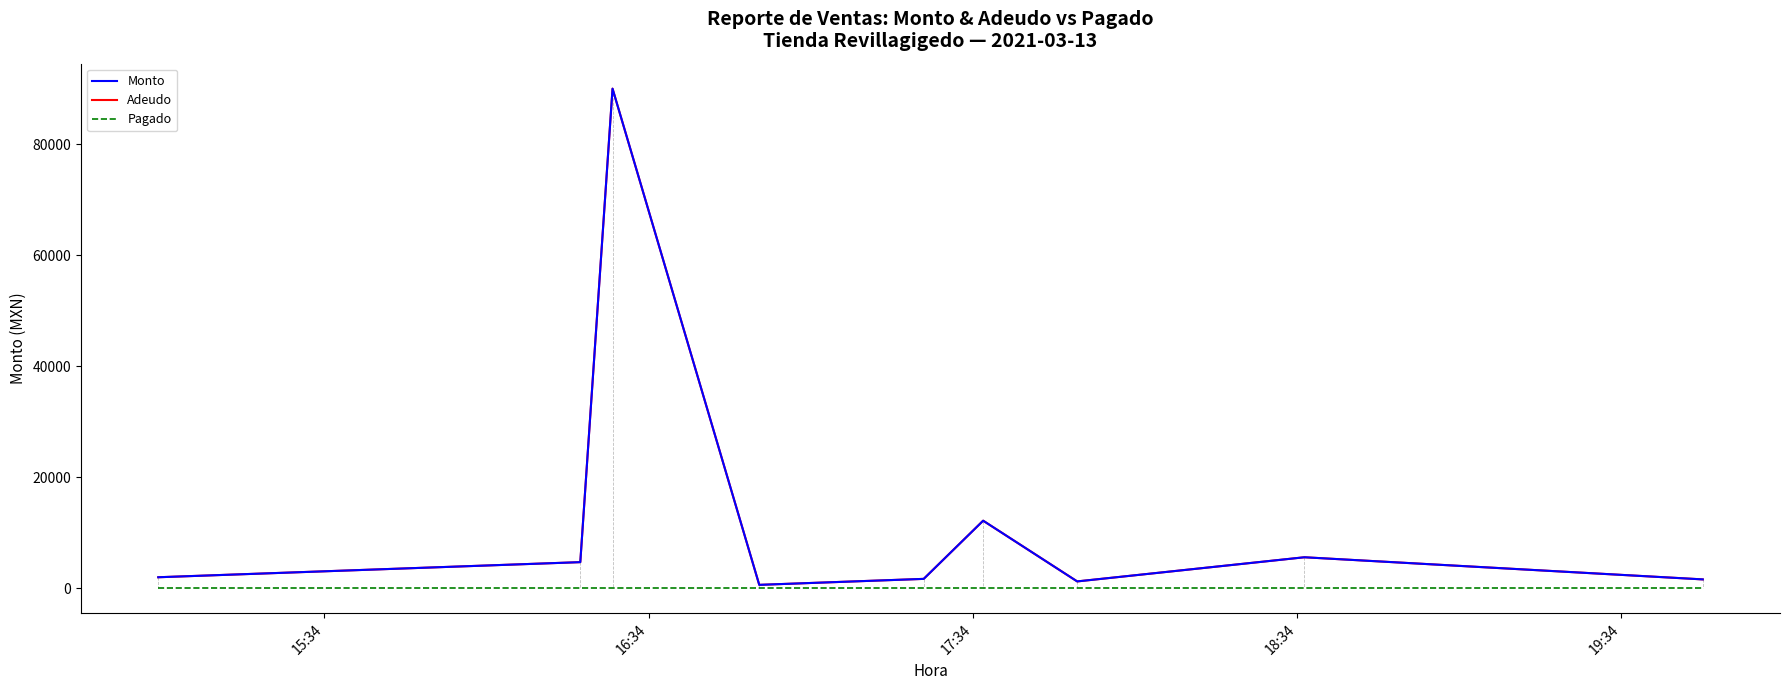

What is the value of the Adeudo point at the 6th from the left?

12186.0